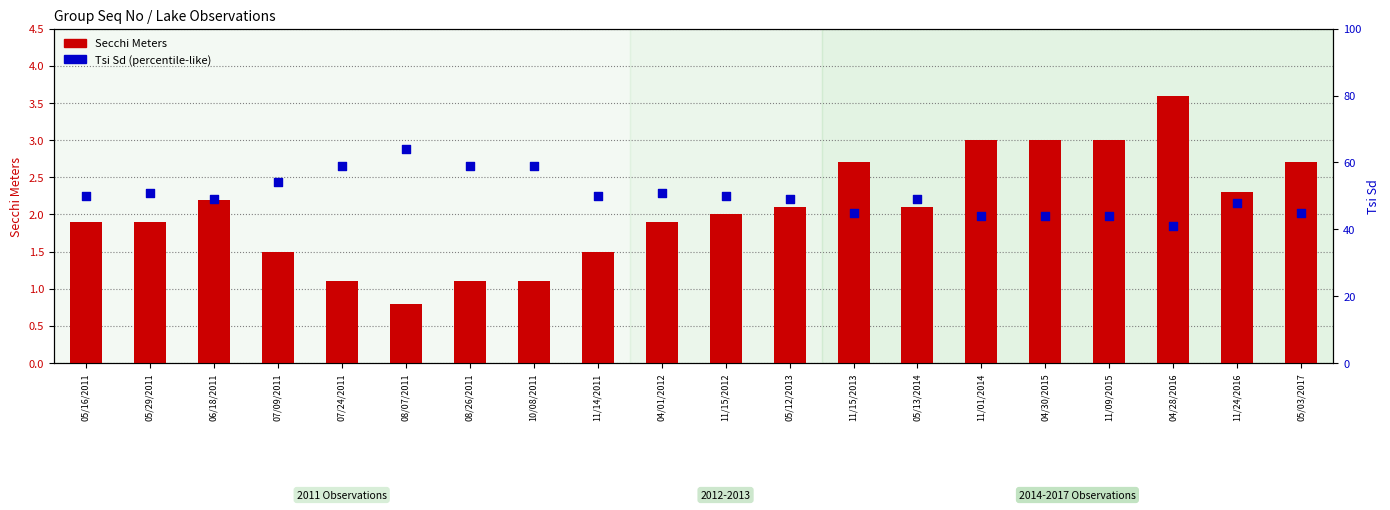

At how many categories does at least one series exceed 1?

20